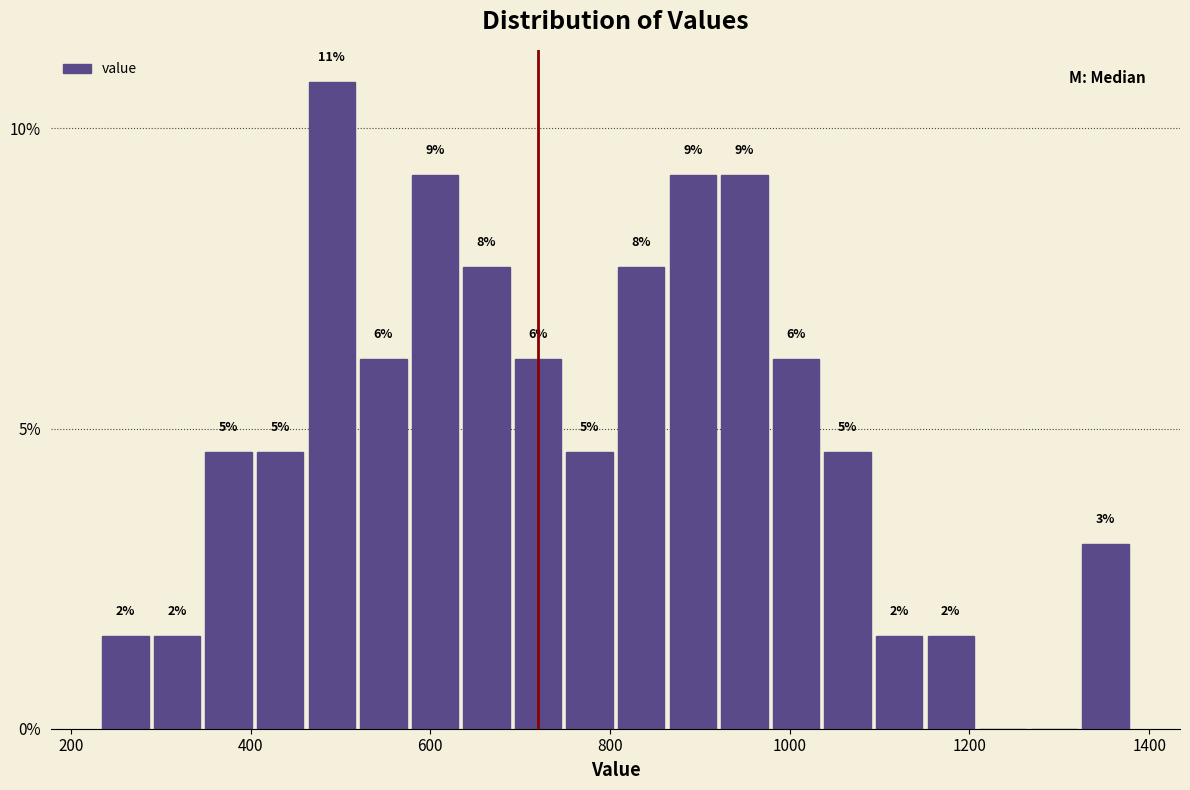

Read against the x-axis, roughly where is the centre of the tallest bar?

500